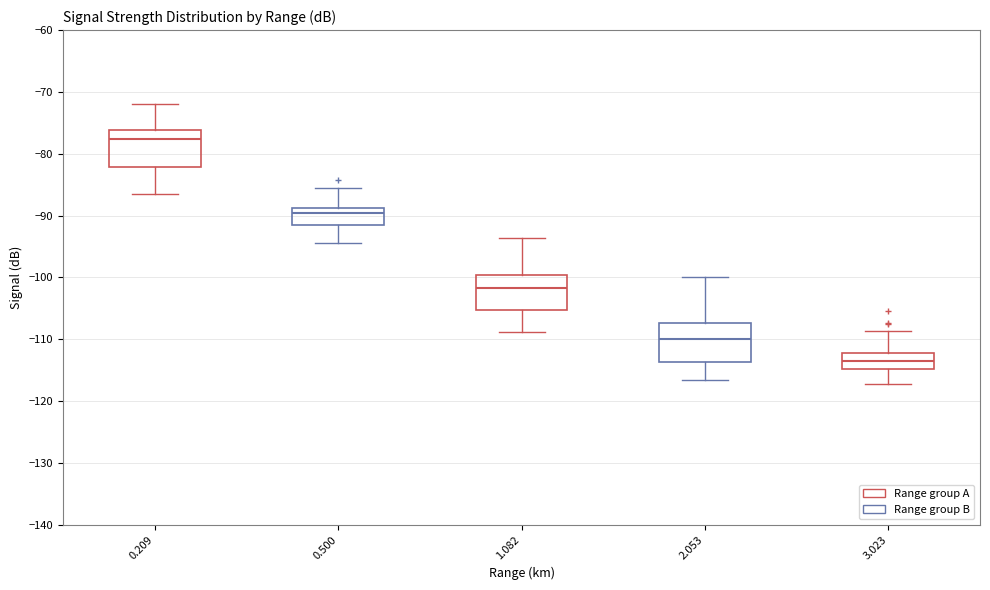

Where does the upper whisker of the box at x = 3.023 end on the y-axis? The values are not printed on the chart, so give them approximately, as read against the axis.

-109